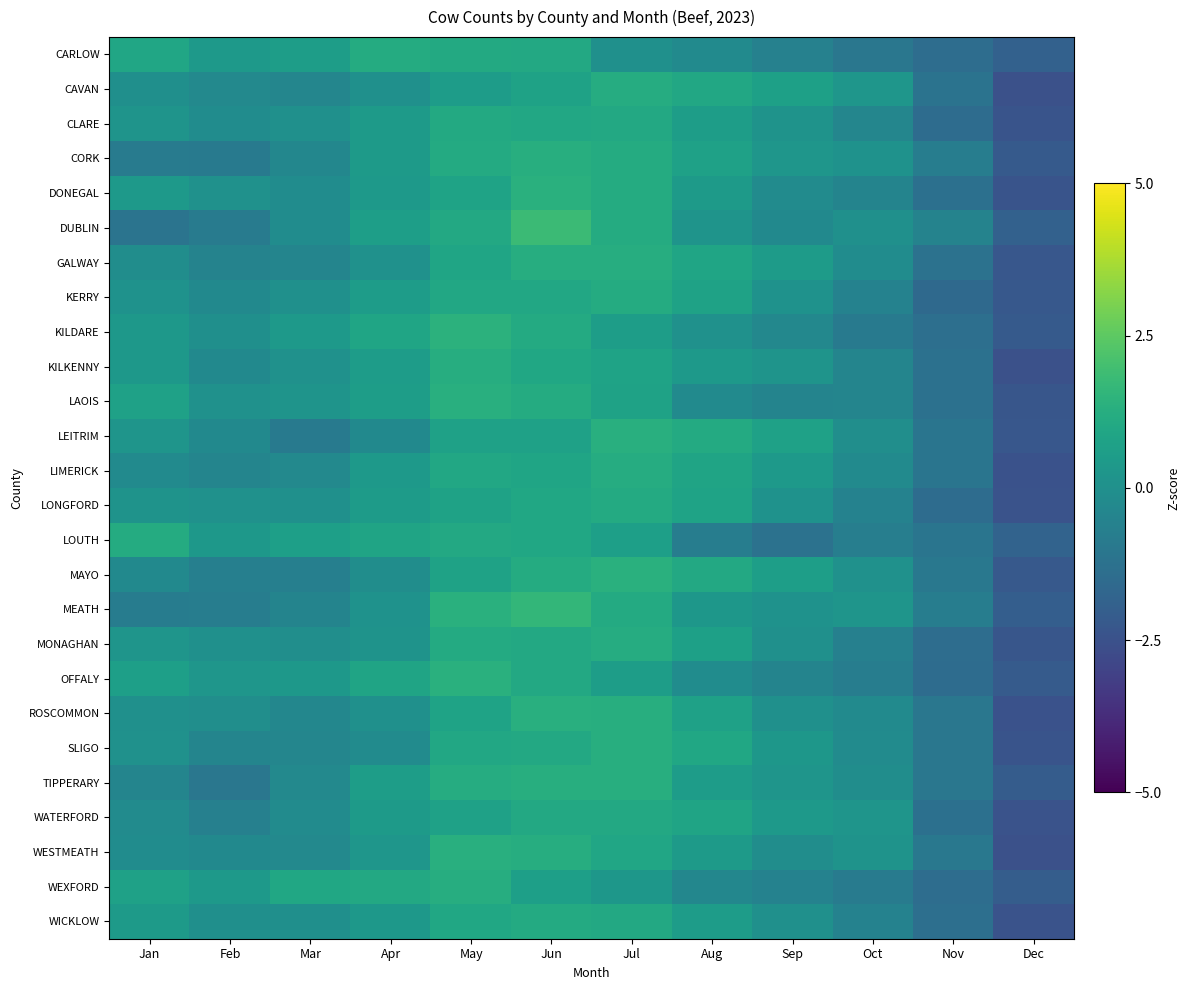

At which category is the sum across all series the highest?

Jun